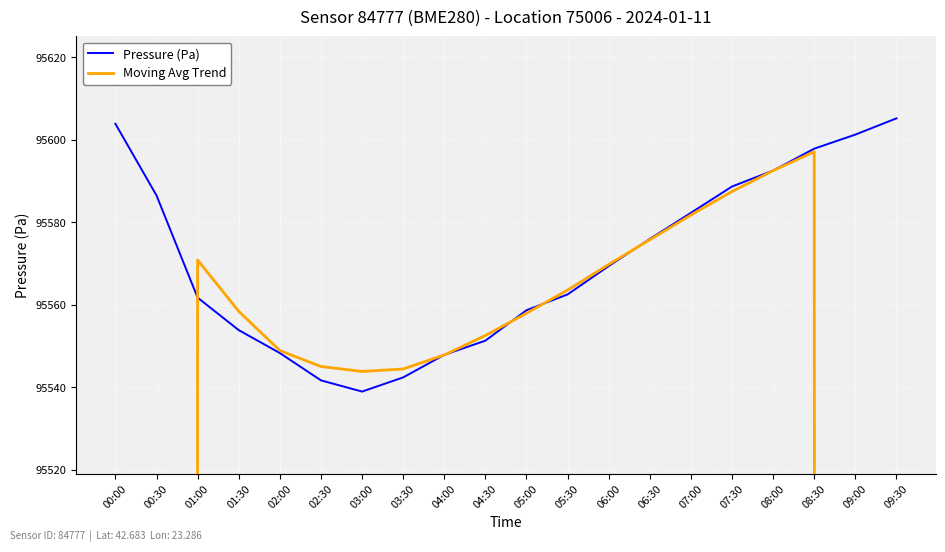

At which category does the chart reach its peak across all series?

09:30